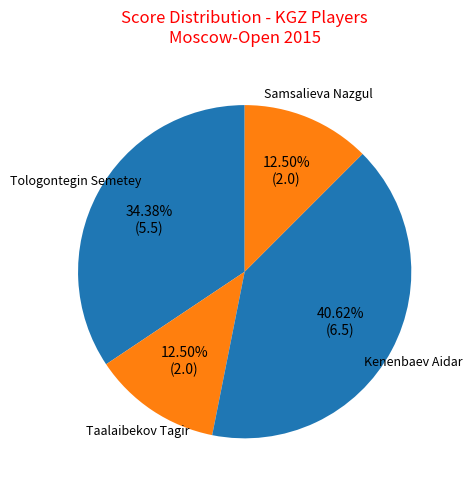

How many segments does this pie chart have?

4